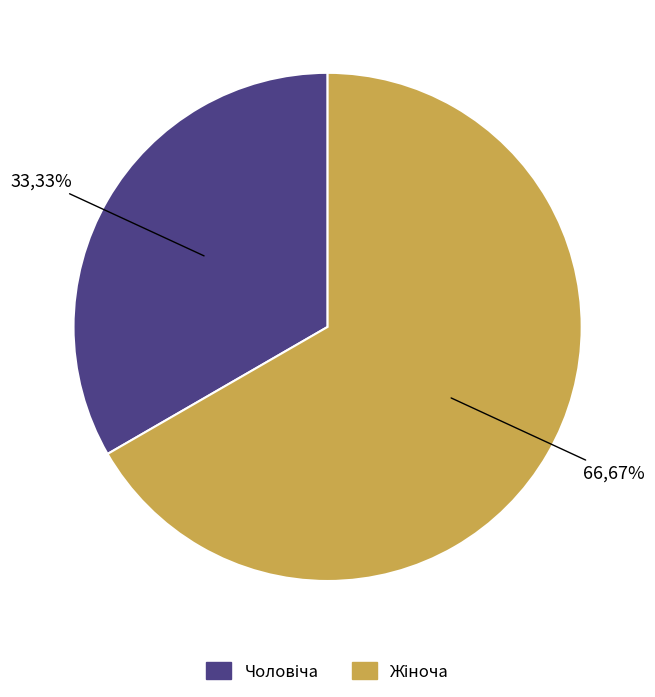

To the nearest percent, what is the average slice percentage?

50%